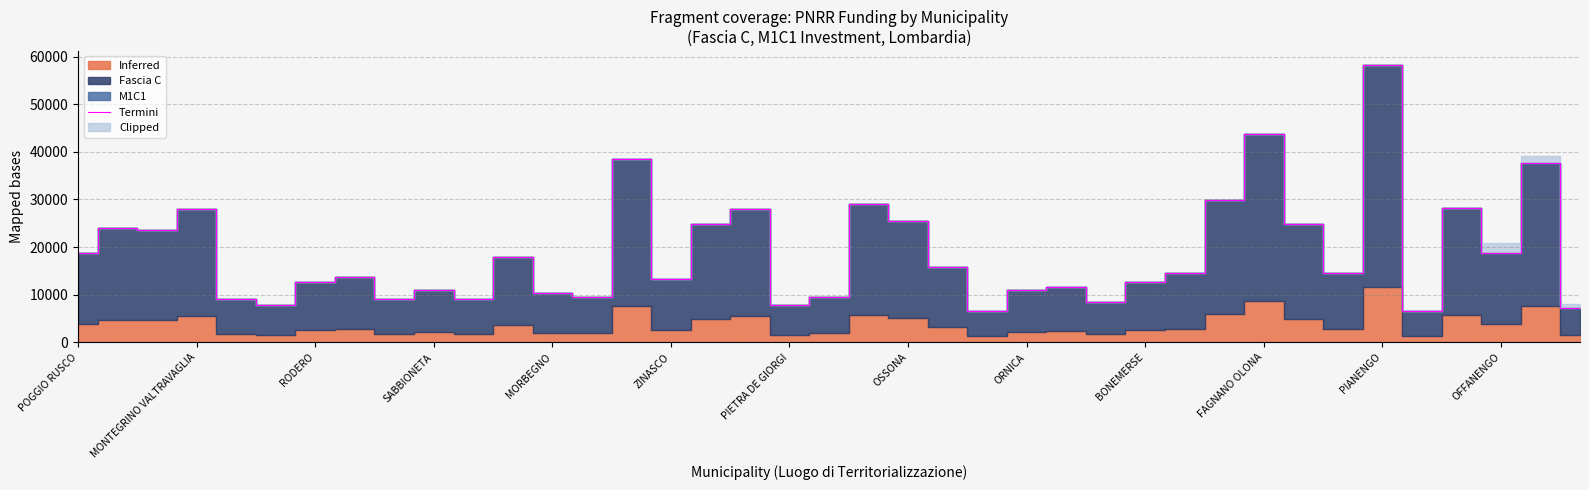

Does the chart have visible grid lines?

Yes